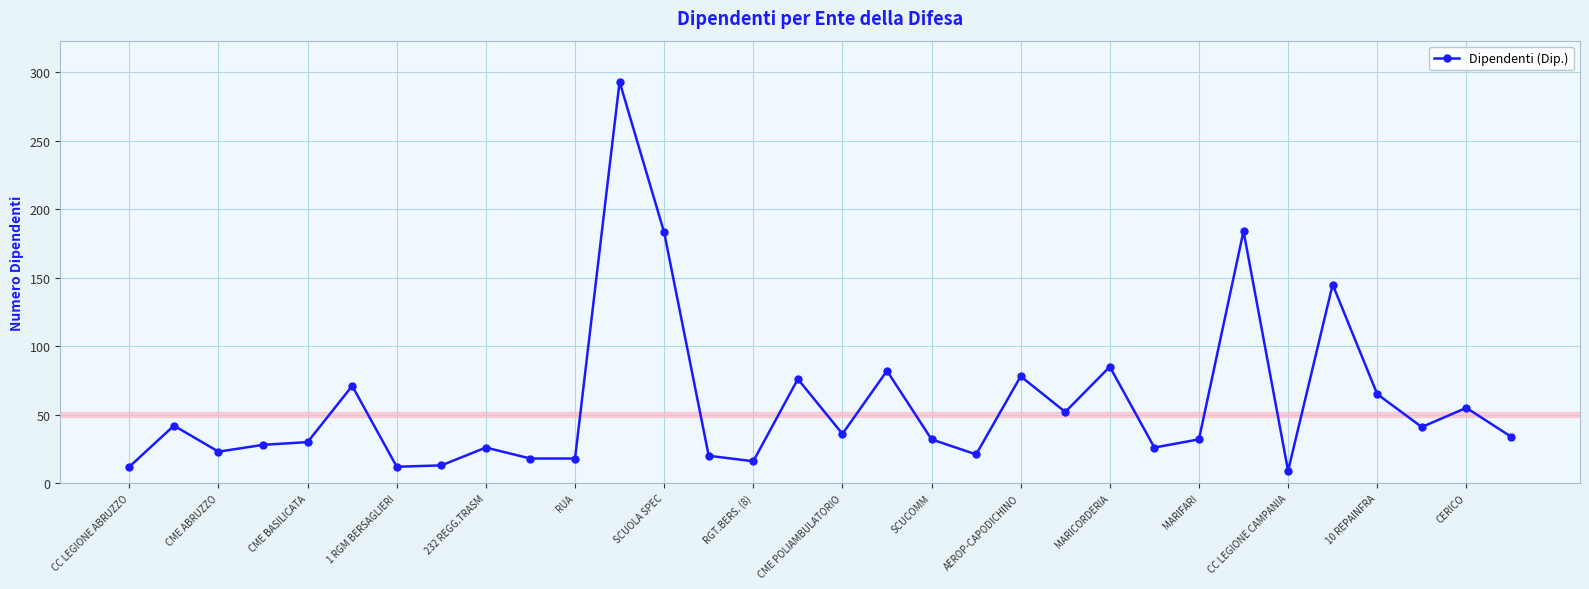

What is the smallest value displayed?

9